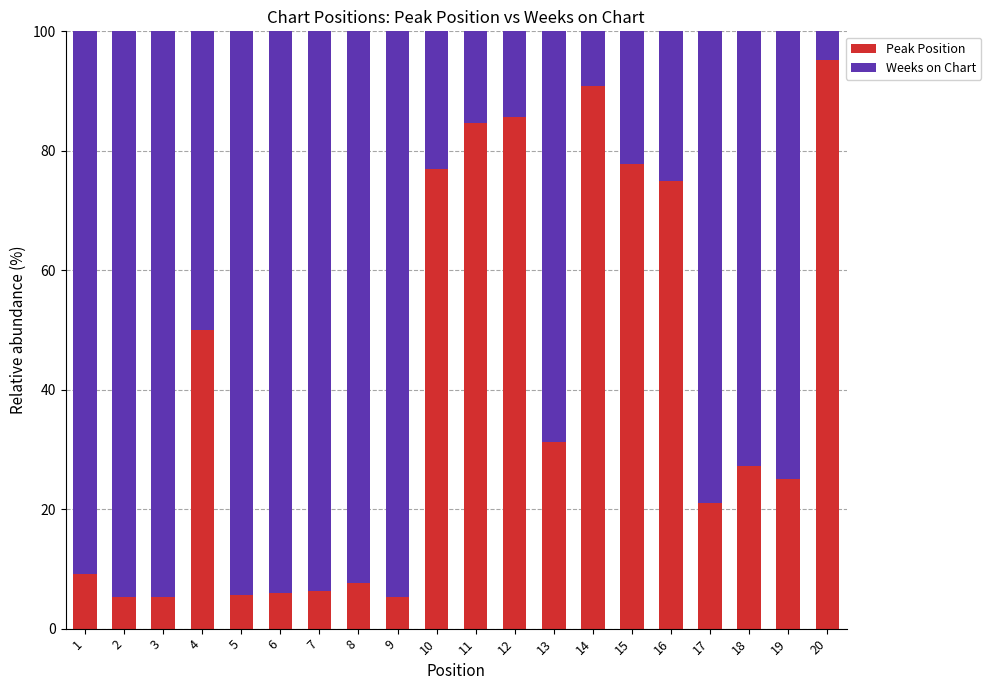

Are the bars horizontal?

No